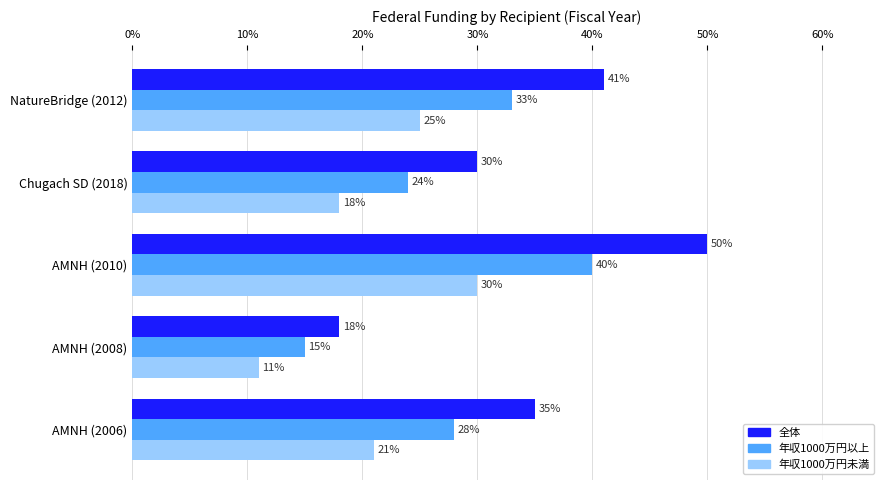

At which category is the sum across all series the highest?

AMNH (2010)